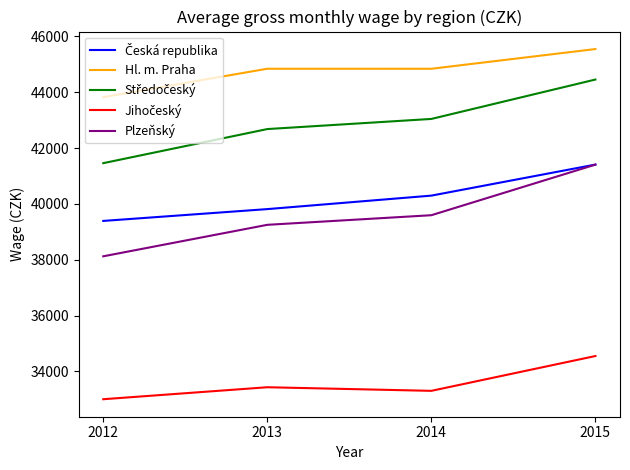

Between 2014 and 2015, which series saw the biggest shift?

Plzeňský